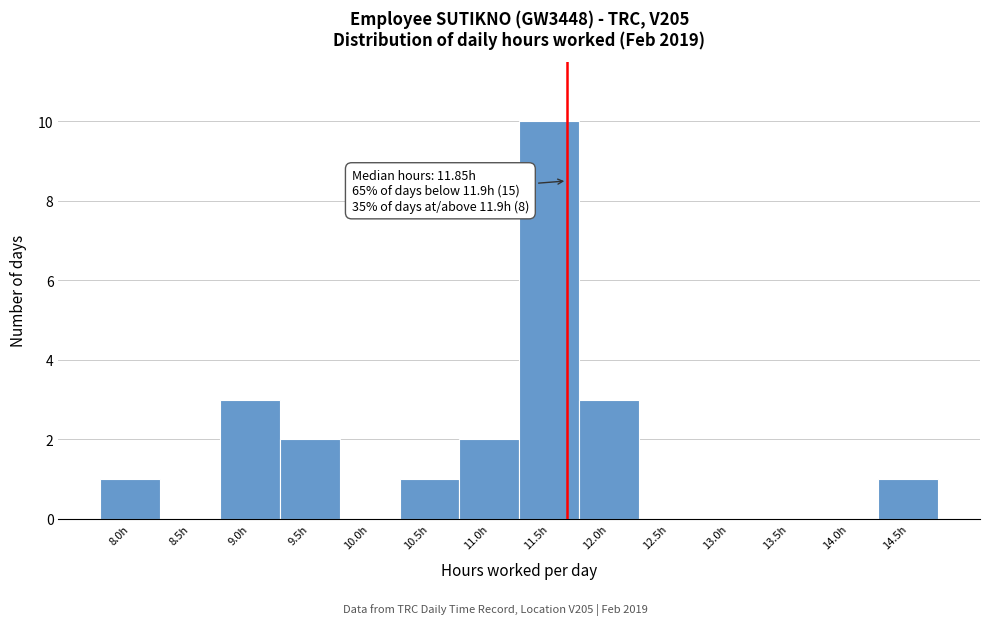

Reading left to right, transcribe all the data shown in this chart.

8.0h=1	8.5h=0	9.0h=3	9.5h=2	10.0h=0	10.5h=1	11.0h=2	11.5h=10	12.0h=3	12.5h=0	13.0h=0	13.5h=0	14.0h=0	14.5h=1